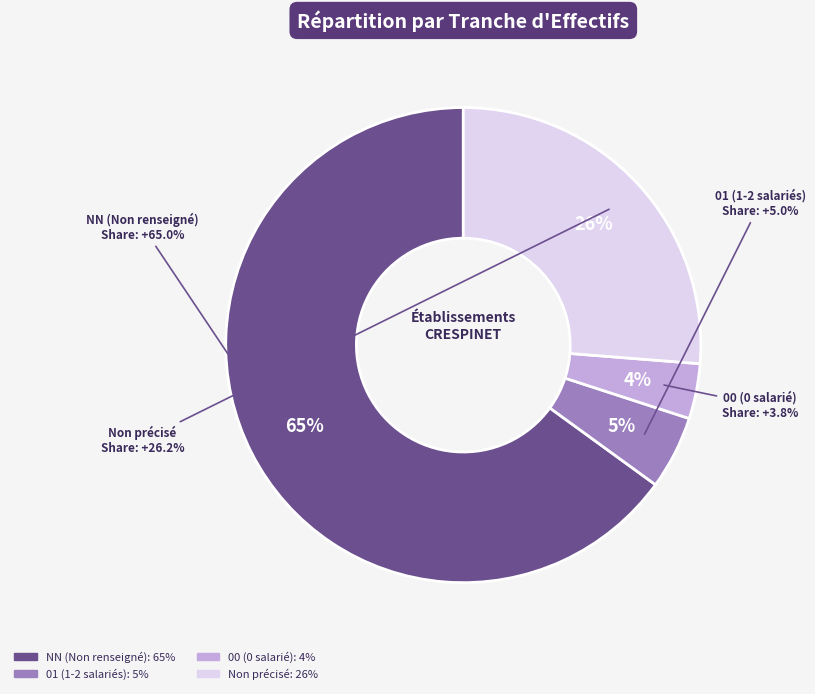

True or false: 00 accounts for 4% of the total.

True